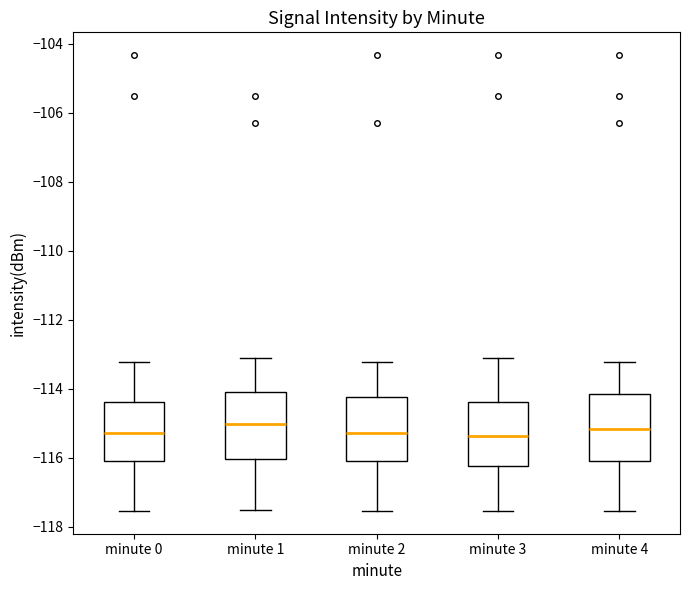

Reading left to right, transcribe this box plot: for each box, give where its median line is, the range the box spans, and where its two whiskers end, as read against the y-axis. The values are not printed on the chart, so give them approximately, as read against the axis.

minute 0: median -115.2, box -116.2 to -114.4, whiskers -117.6 to -113.2
minute 1: median -115.0, box -116.0 to -114.0, whiskers -117.6 to -113.2
minute 2: median -115.2, box -116.2 to -114.2, whiskers -117.6 to -113.2
minute 3: median -115.4, box -116.2 to -114.4, whiskers -117.6 to -113.2
minute 4: median -115.2, box -116.0 to -114.2, whiskers -117.6 to -113.2